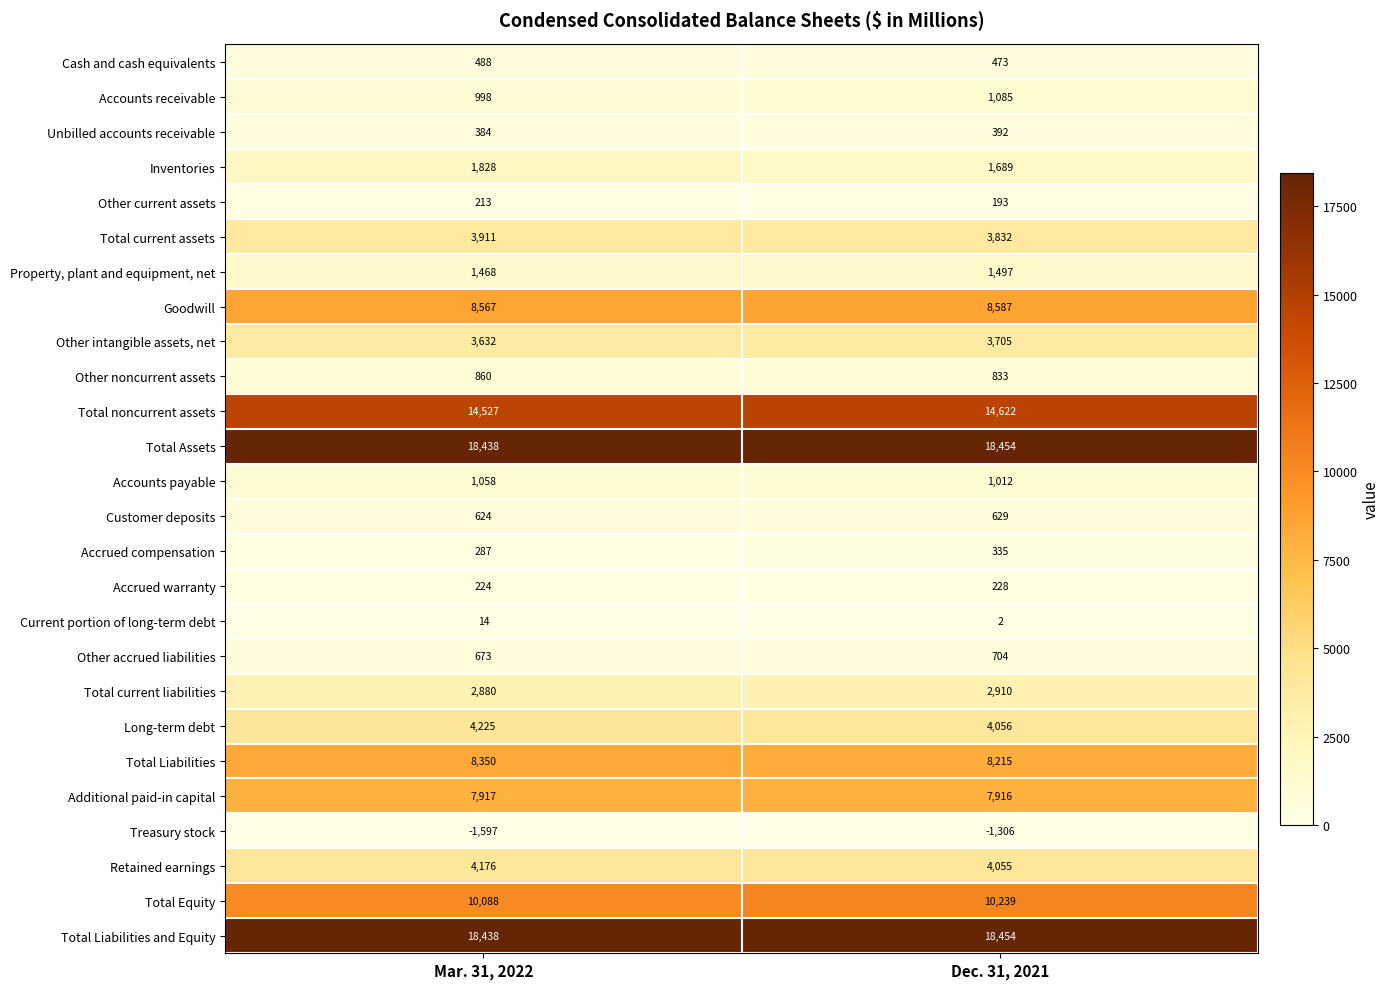

What is the maximum value shown in the chart?

18454